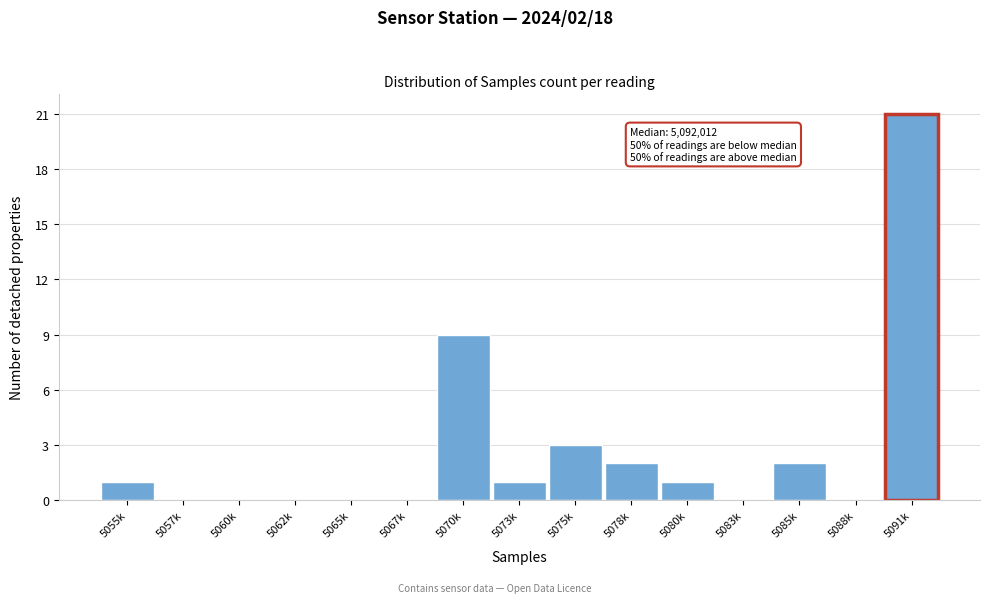

Reading left to right, list all the values displayed in this chart.

5055k=1	5057k=0	5060k=0	5062k=0	5065k=0	5067k=0	5070k=9	5073k=1	5075k=3	5078k=2	5080k=1	5083k=0	5085k=2	5088k=0	5091k=21